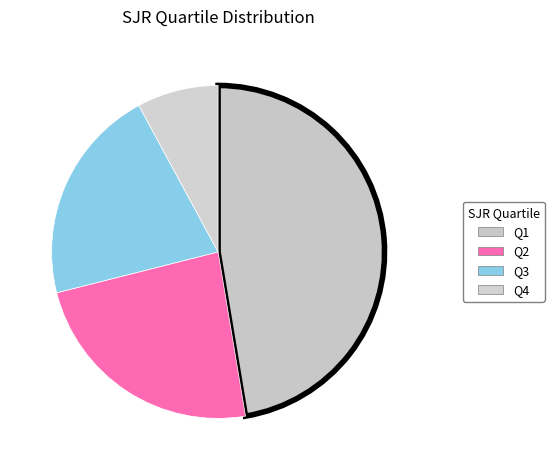

To the nearest percent, what portion does Q1 represent?

47%